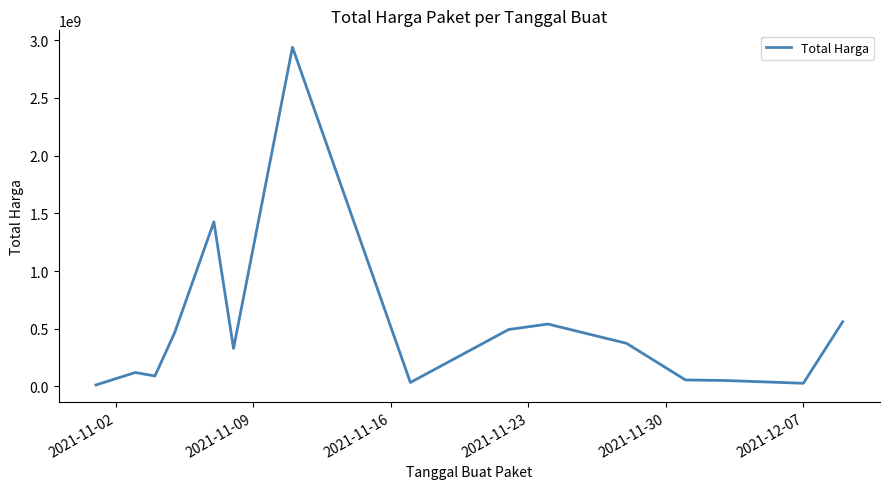

What is the maximum value shown in the chart?

2938963240